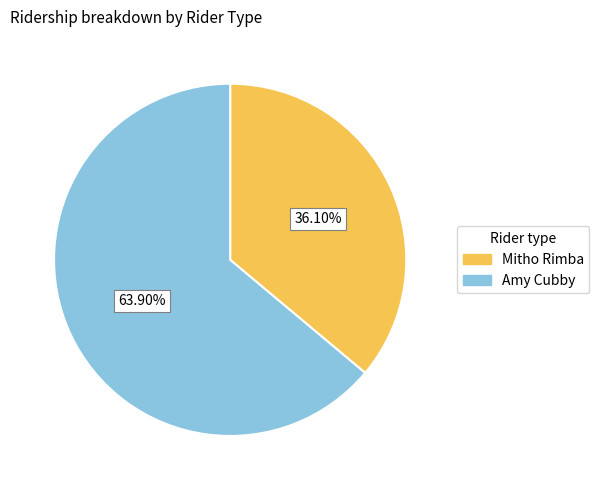

Approximately how many times larger is the value at Amy Cubby compared to Mitho Rimba?

1.8